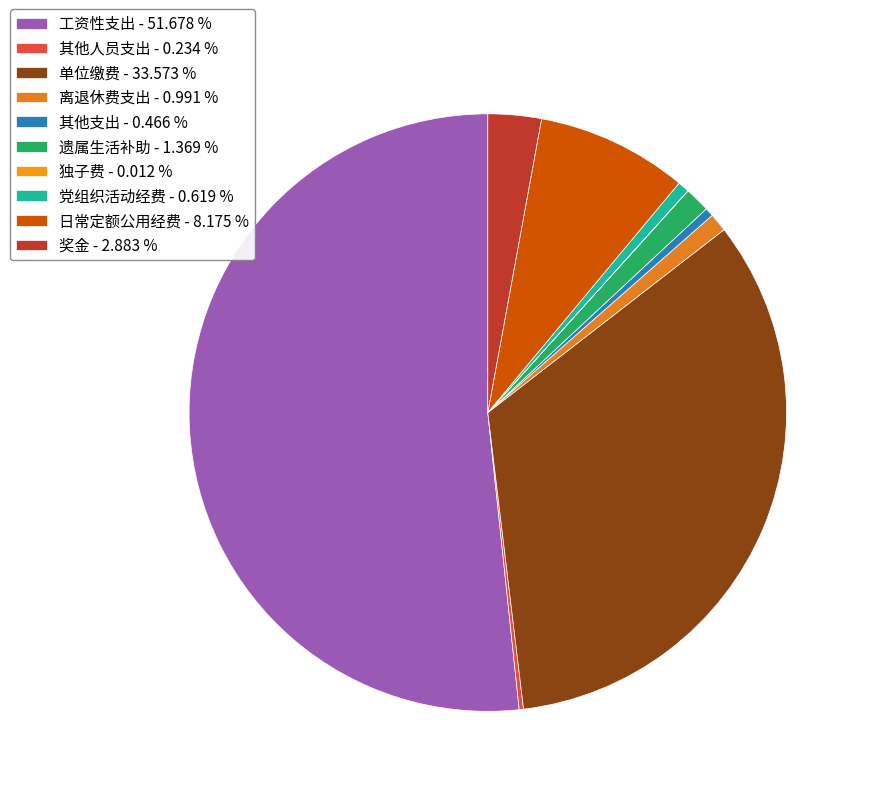

What is the smallest slice in the pie chart?

独子费